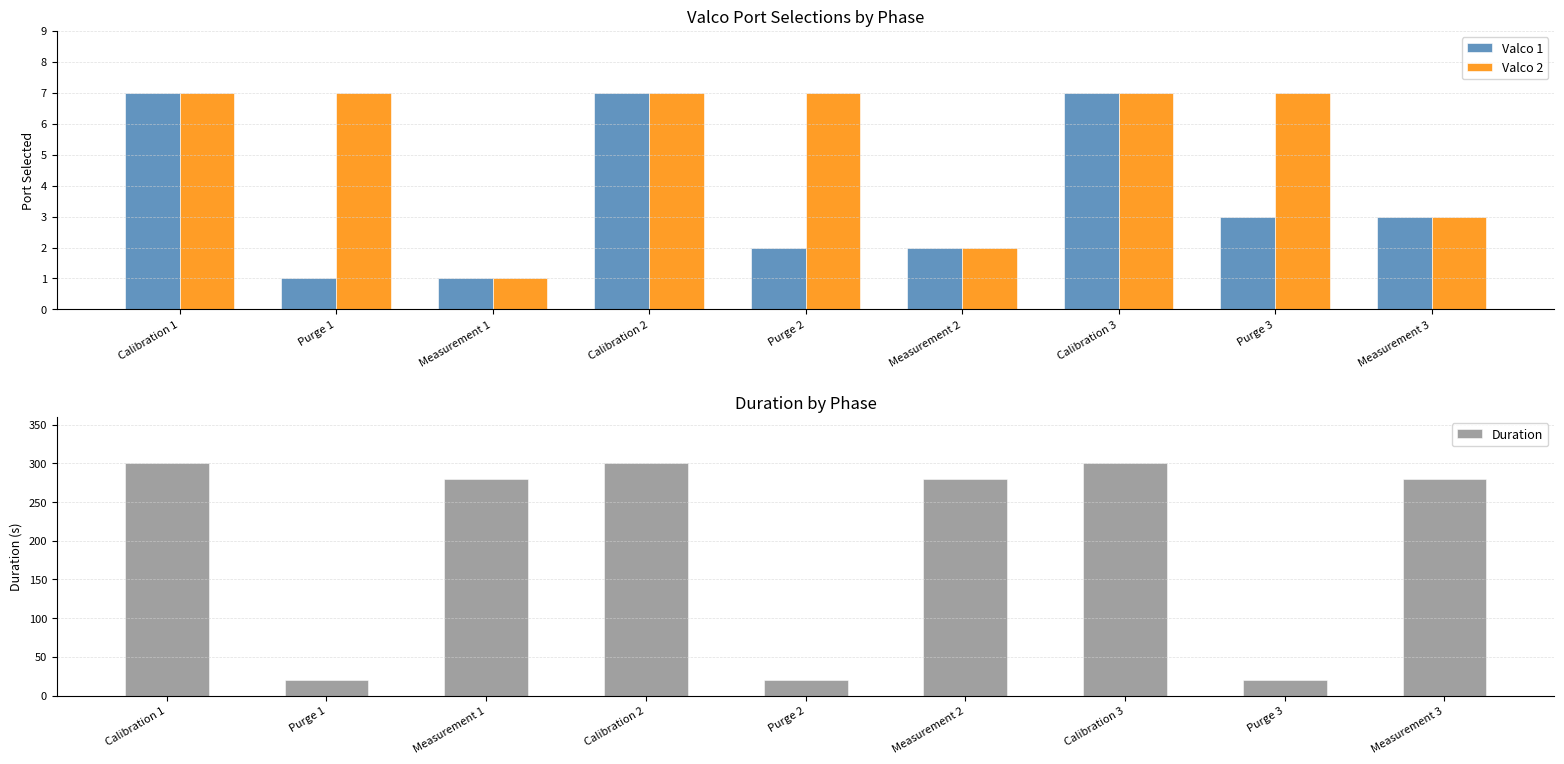

Reading left to right, extract all data points from this chart.

Valco 1: Calibration 1=7	Purge 1=1	Measurement 1=1	Calibration 2=7	Purge 2=2	Measurement 2=2	Calibration 3=7	Purge 3=3	Measurement 3=3
Valco 2: Calibration 1=7	Purge 1=7	Measurement 1=1	Calibration 2=7	Purge 2=7	Measurement 2=2	Calibration 3=7	Purge 3=7	Measurement 3=3
Duration: Calibration 1=300	Purge 1=20	Measurement 1=280	Calibration 2=300	Purge 2=20	Measurement 2=280	Calibration 3=300	Purge 3=20	Measurement 3=280